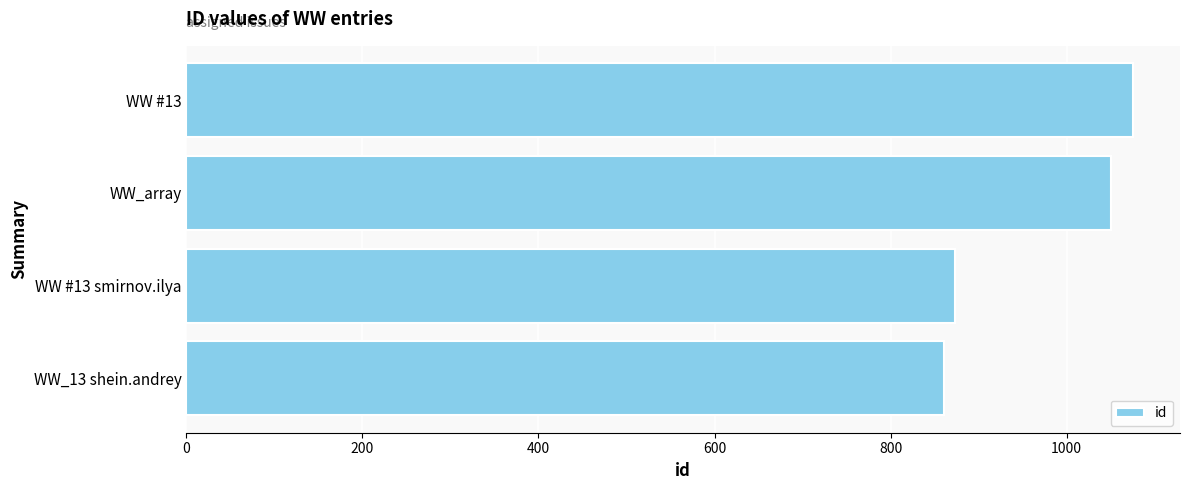

Rank the categories by value from highest to lowest.

WW #13, WW_array, WW #13 smirnov.ilya, WW_13 shein.andrey